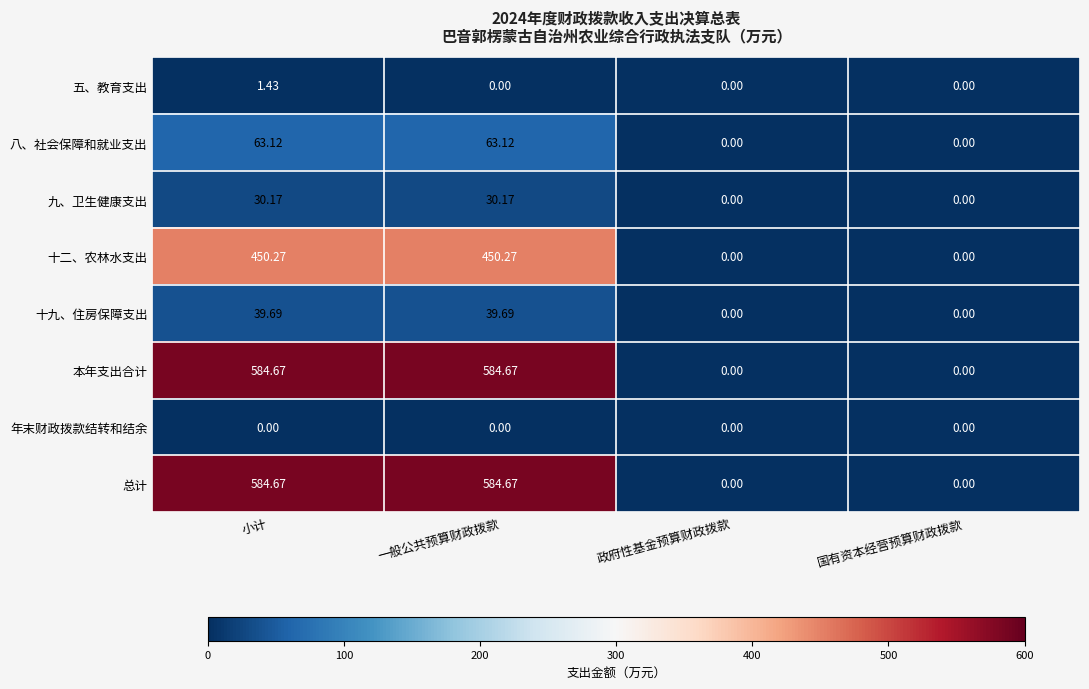

Where does the 本年支出合计 series first go above 584?

小计